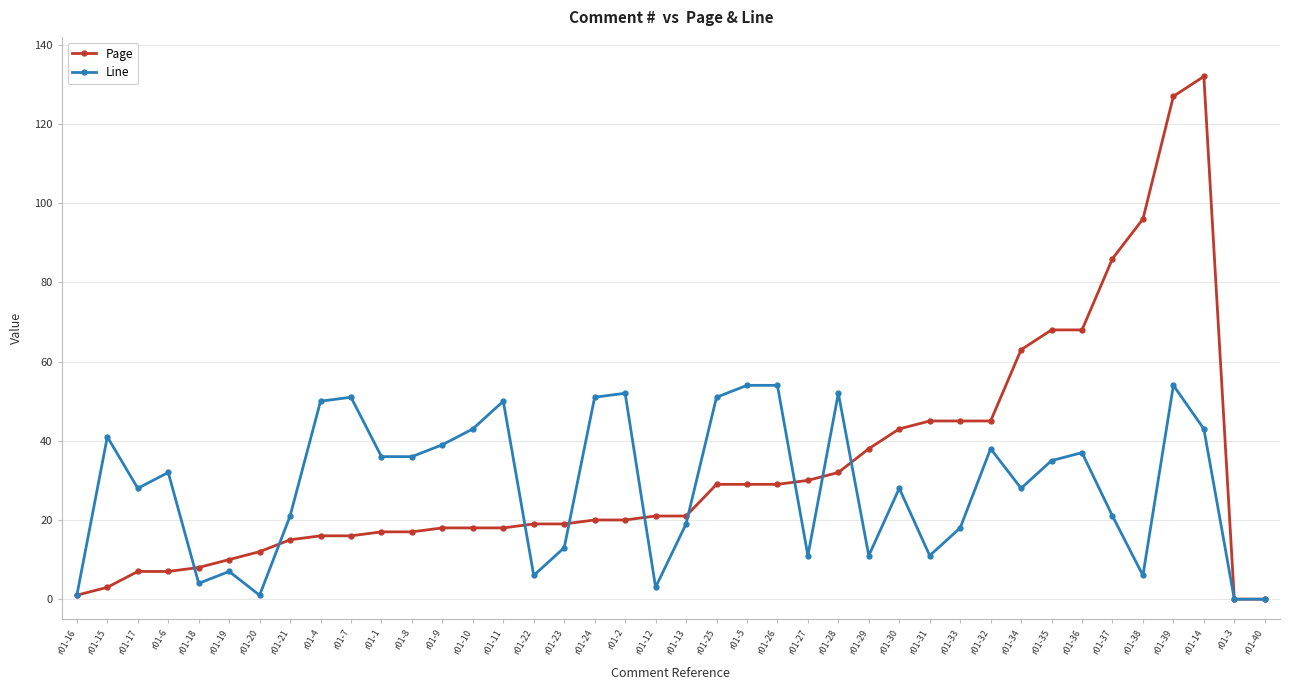

Where does the Line series first go above 32?

r01-15